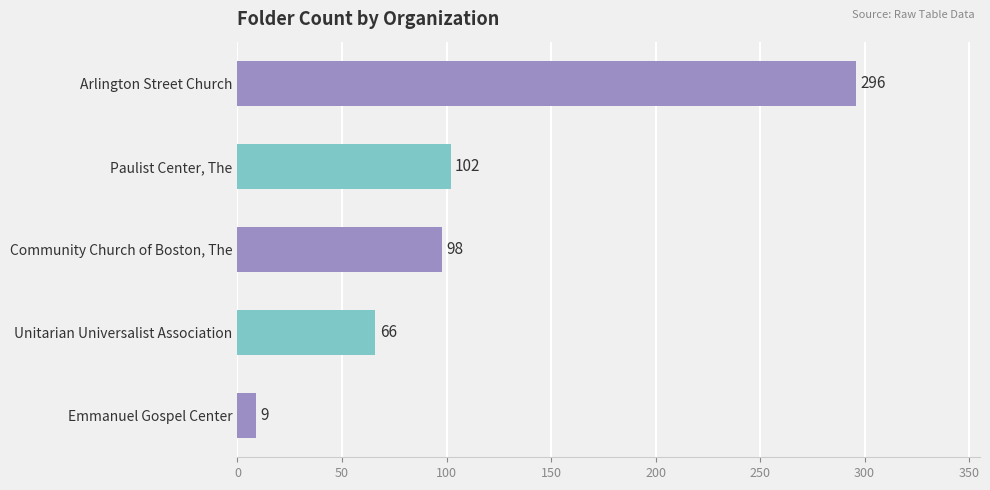

Does the chart contain stacked bars?

No